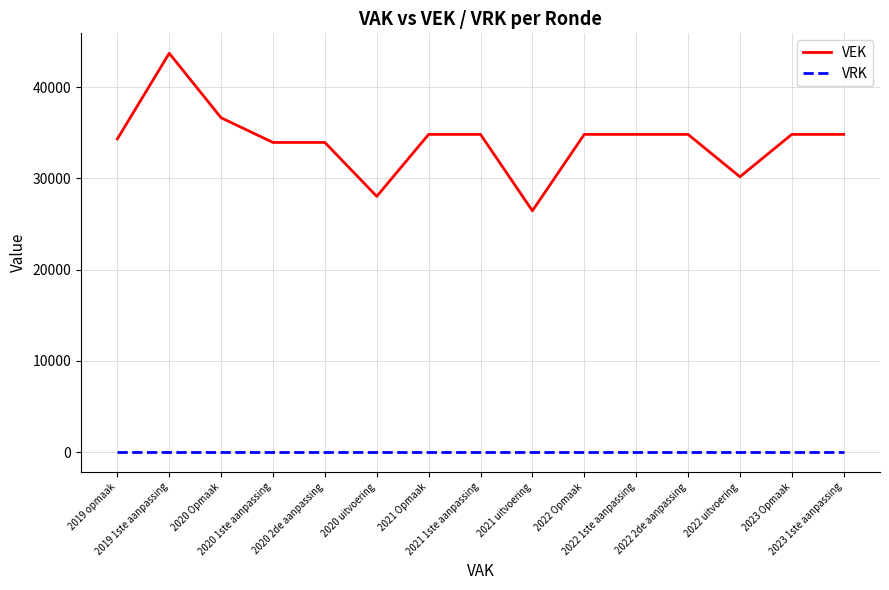

How many categories are shown in the chart?

15